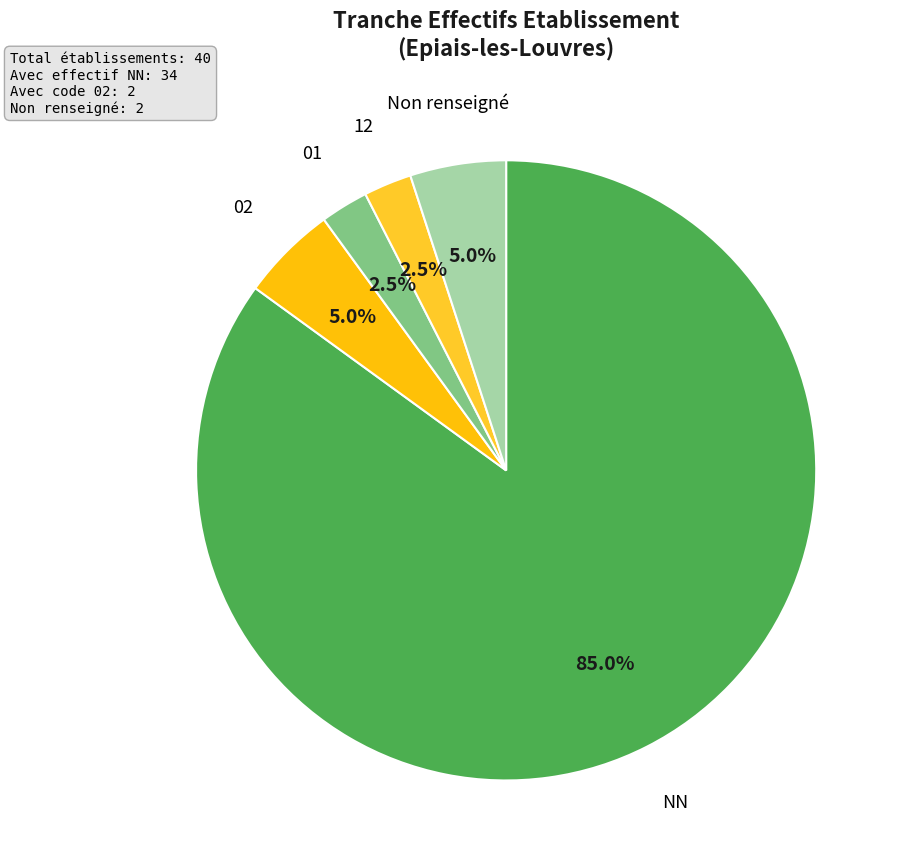

What portion of the pie excludes 12?

97.5%